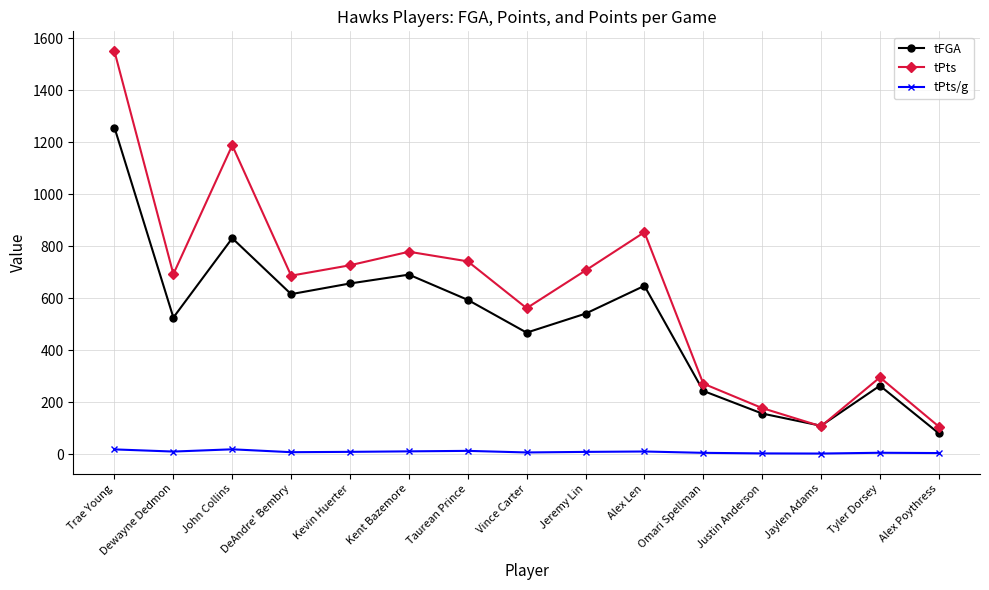

What is the total value across all series at Alex Len?

1513.1